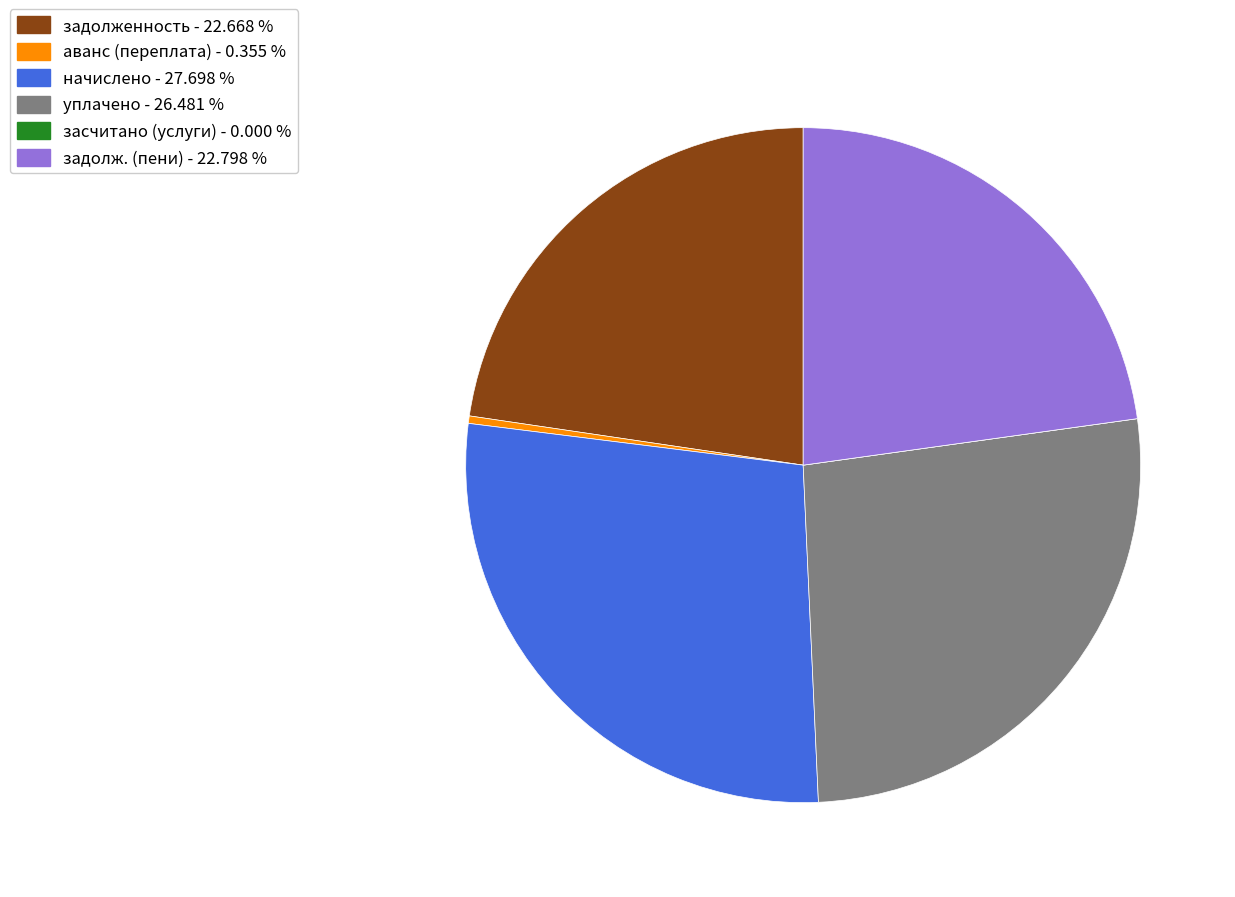

Does any single category account for the majority?

No